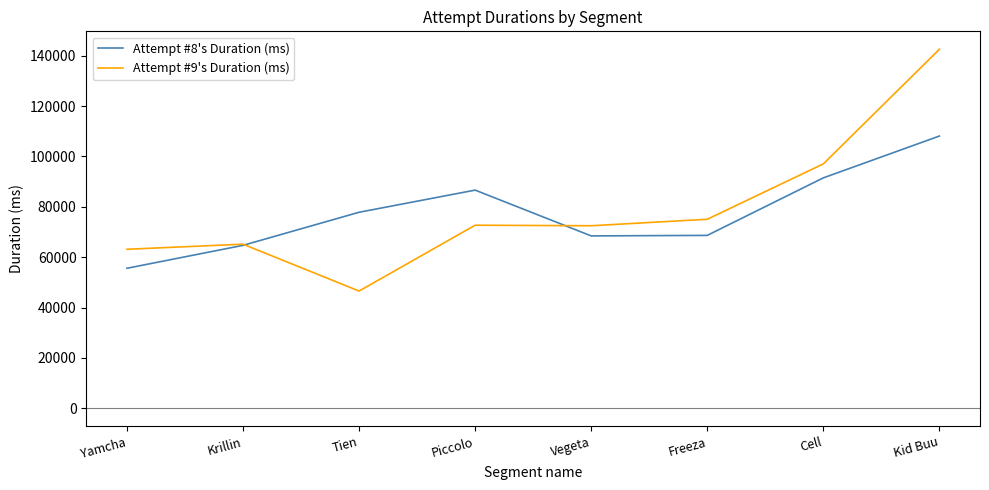

What are all the series names shown in the legend?

Attempt #8's Duration (ms), Attempt #9's Duration (ms)